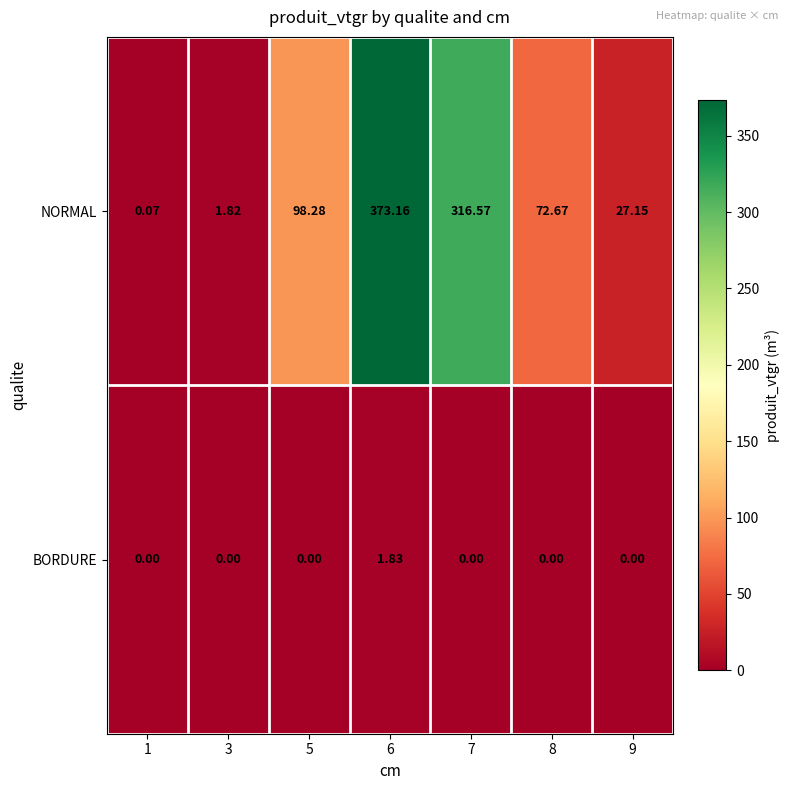

Rank the series by their maximum value, from highest to lowest.

NORMAL, BORDURE